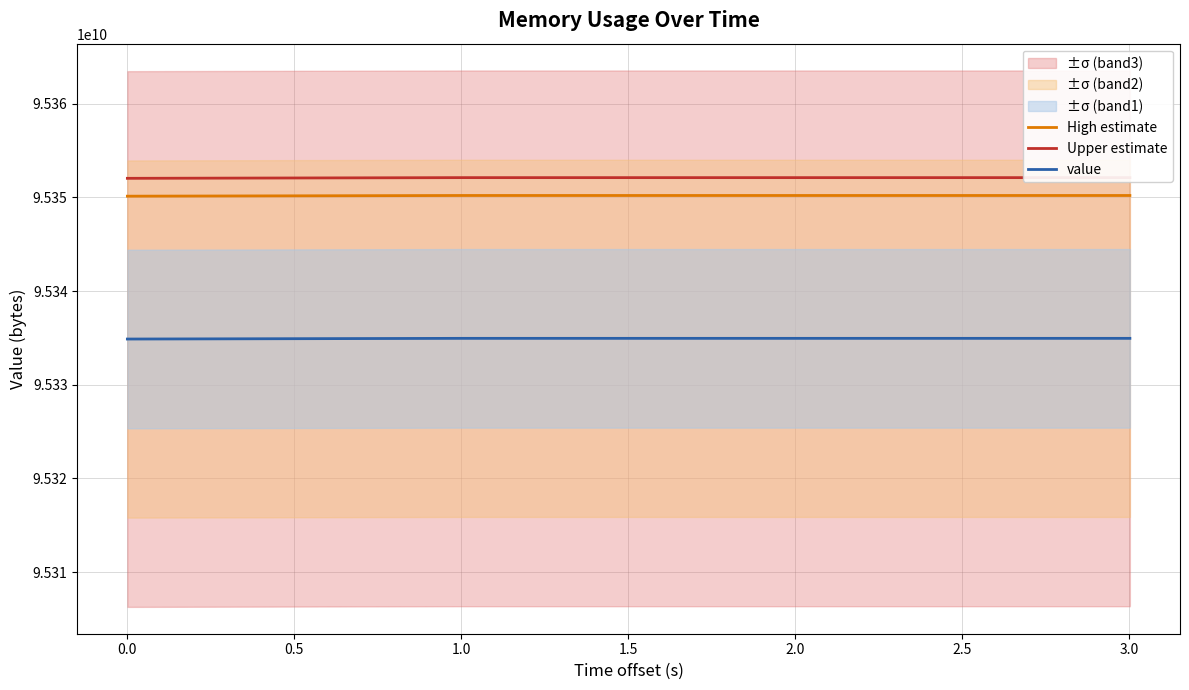

What is the lowest value of the High estimate series?

95350132812.7